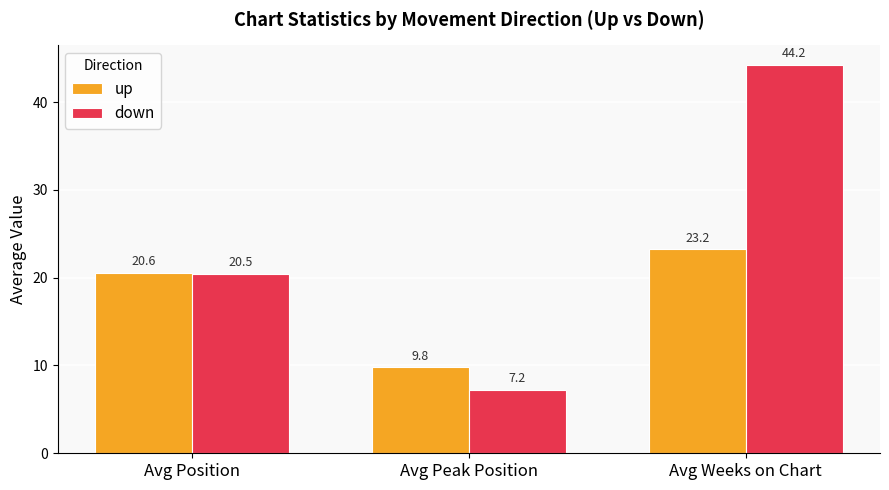

Which series has the largest range (max minus min)?

down